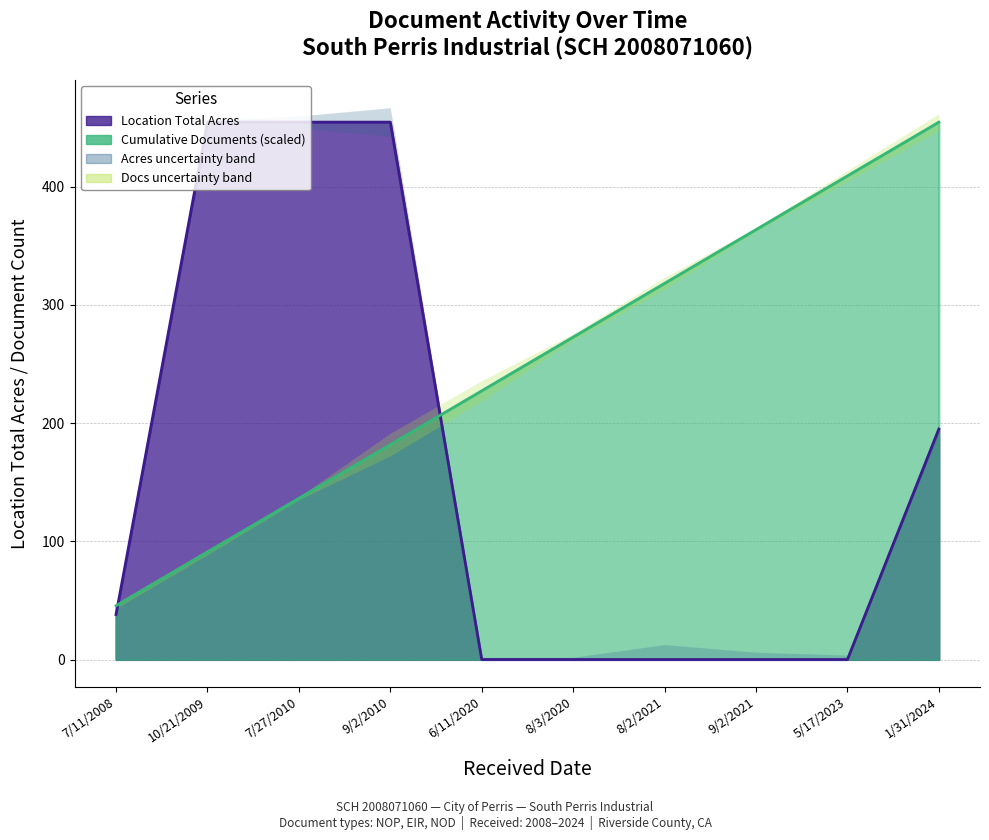

Is it true that the value at 10/21/2009 is 290.2?

False